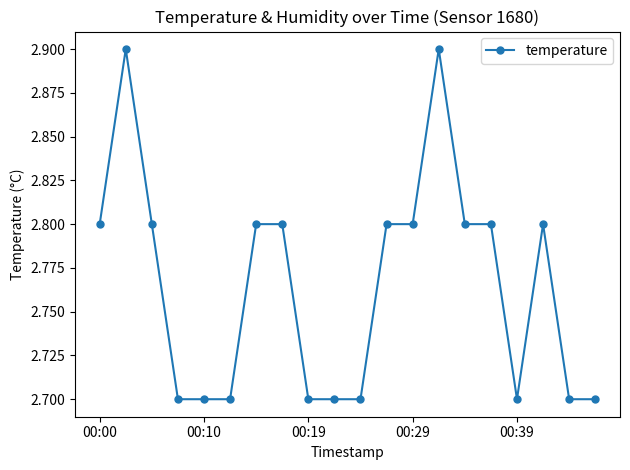

What is the sum of all values?

55.3